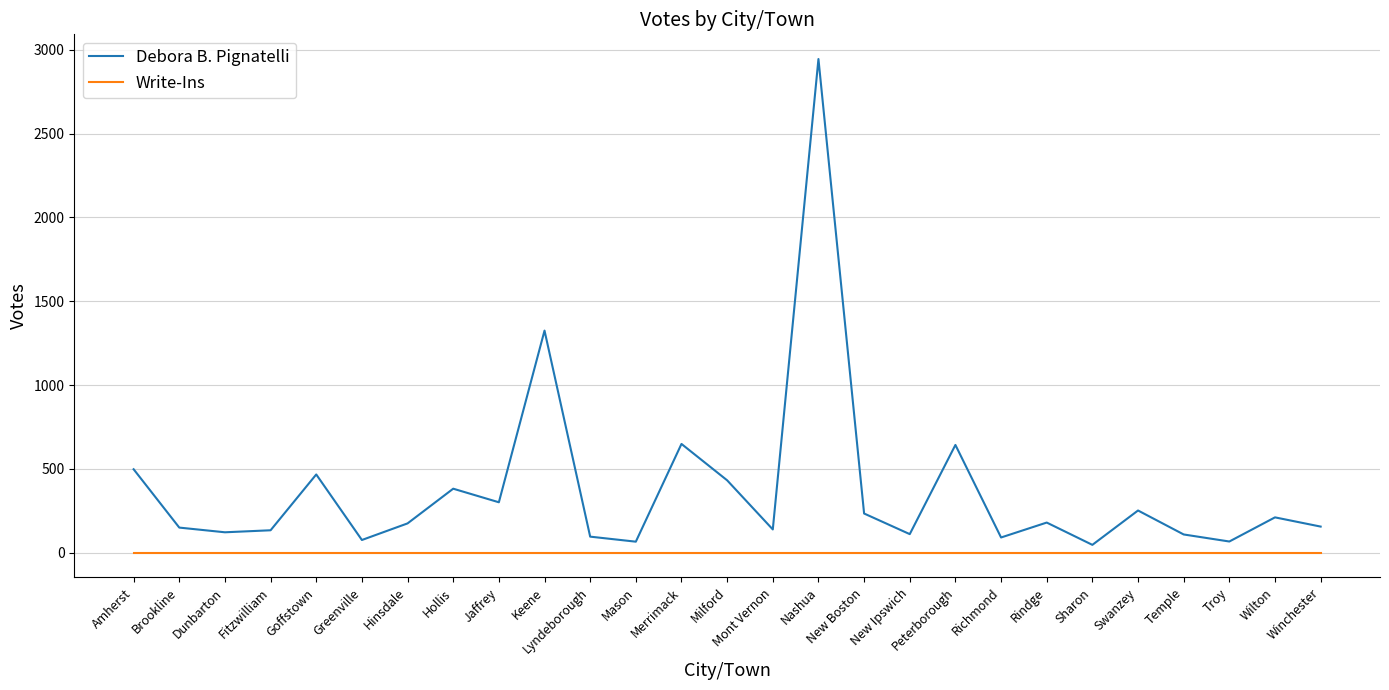

True or false: Debora B. Pignatelli and Write-Ins cross at least once.

False